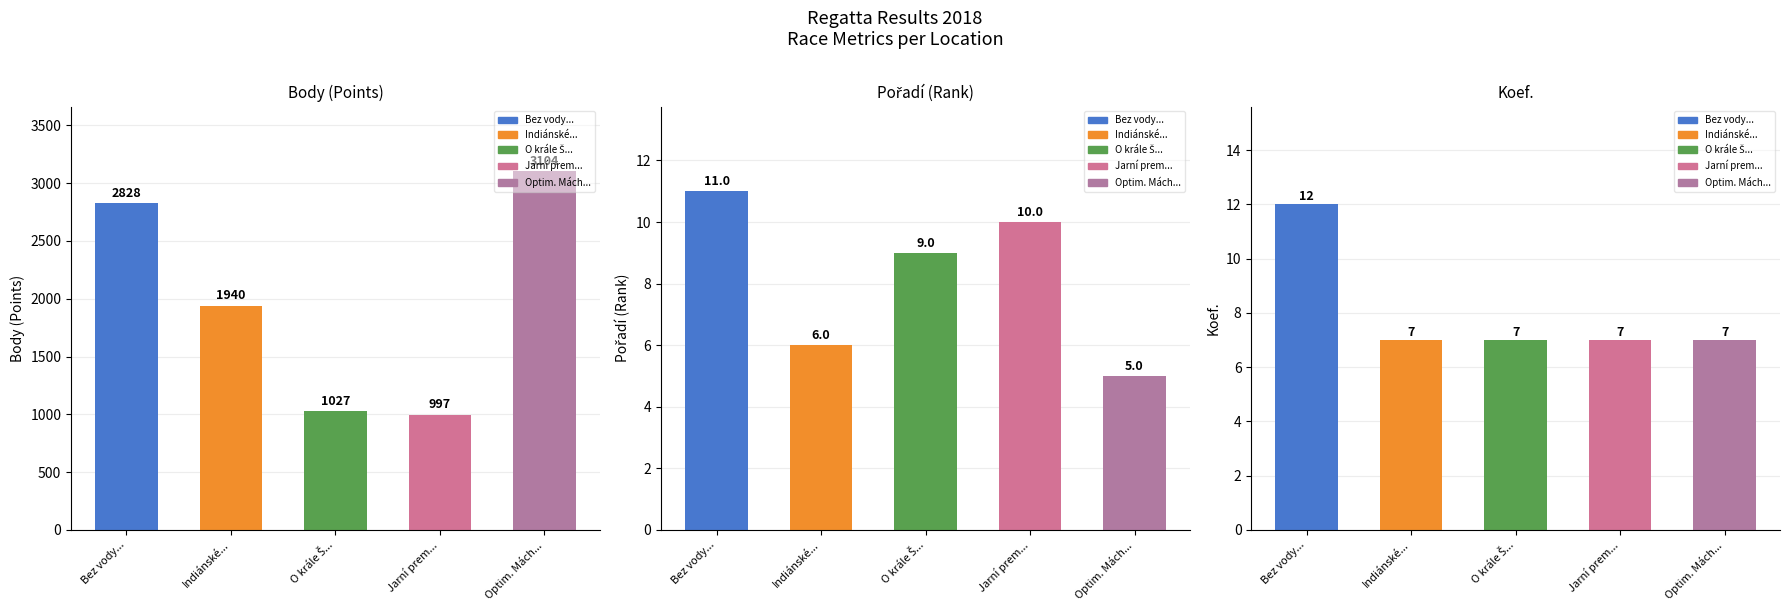

What is the highest value of the Koef. series?

12